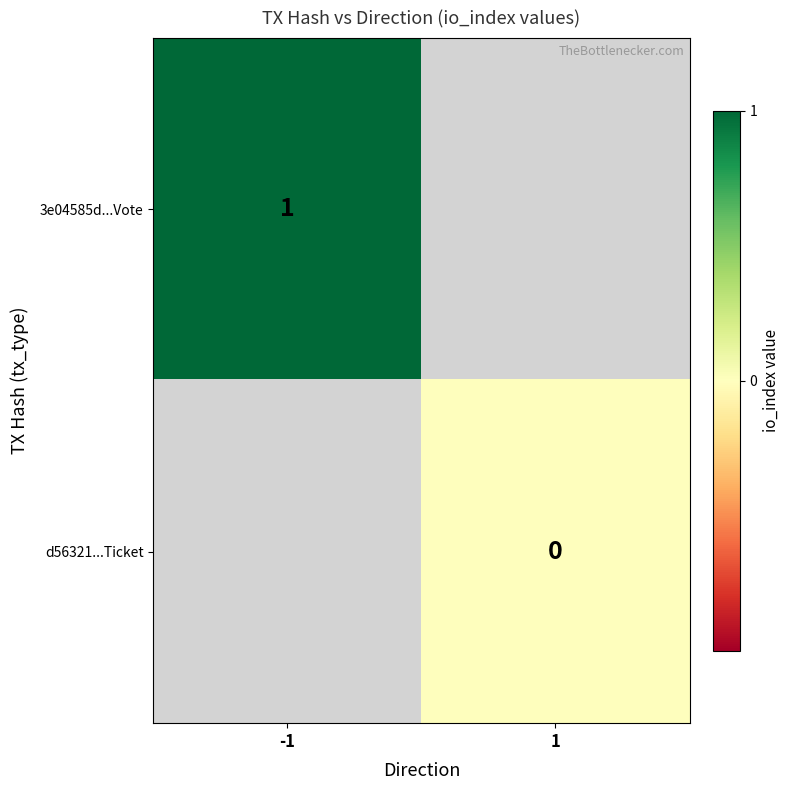

True or false: 3e04585d...Vote has a value of 1 at -1.

True